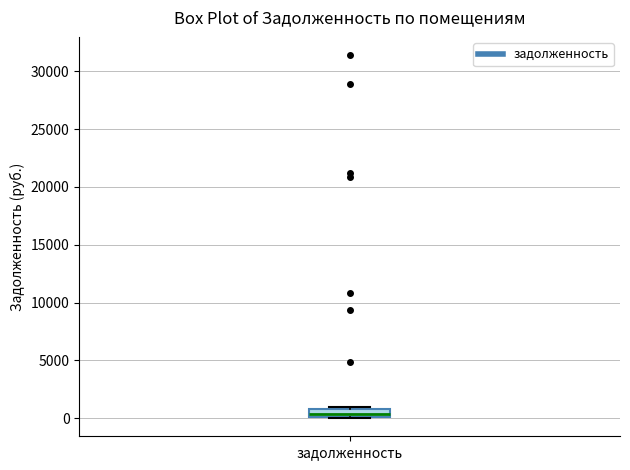

Read this box plot against the y-axis: the position of the median line, the range covered by the box, and the ends of both whiskers. The values are not printed on the chart, so give them approximately, as read against the axis.

median 500, box 0 to 1000, whiskers 0 to 1000